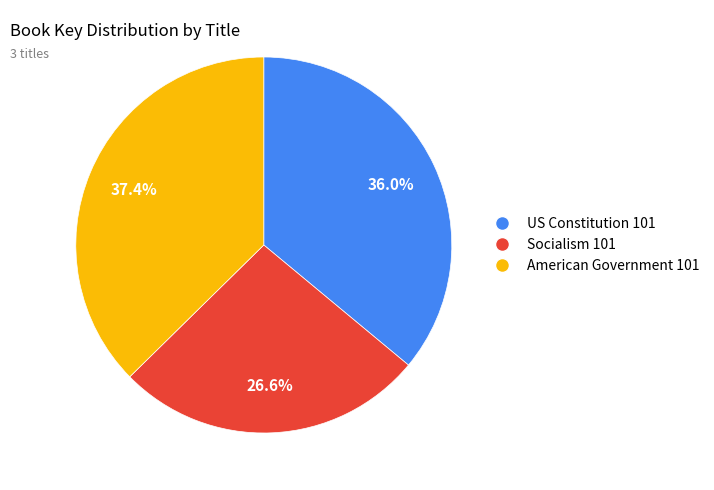

Does US Constitution 101 account for over 50% of the chart?

No